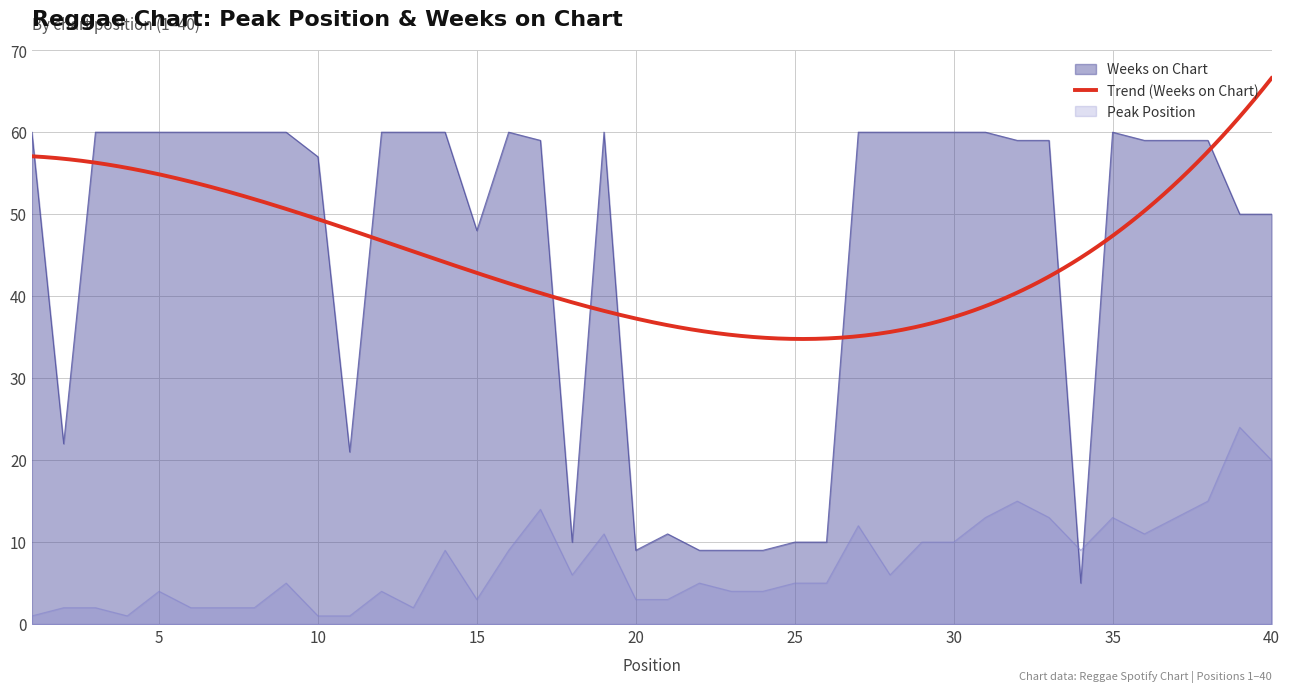

Reading left to right, list all the values displayed in this chart.

Peak Position: 1=1	2=2	3=2	4=1	5=4	6=2	7=2	8=2	9=5	10=1	11=1	12=4	13=2	14=9	15=3	16=9	17=14	18=6	19=11	20=3	21=3	22=5	23=4	24=4	25=5	26=5	27=12	28=6	29=10	30=10	31=13	32=15	33=13	34=9	35=13	36=11	37=13	38=15	39=24	40=20
Weeks on Chart: 1=60	2=22	3=60	4=60	5=60	6=60	7=60	8=60	9=60	10=57	11=21	12=60	13=60	14=60	15=48	16=60	17=59	18=10	19=60	20=9	21=11	22=9	23=9	24=9	25=10	26=10	27=60	28=60	29=60	30=60	31=60	32=59	33=59	34=5	35=60	36=59	37=59	38=59	39=50	40=50